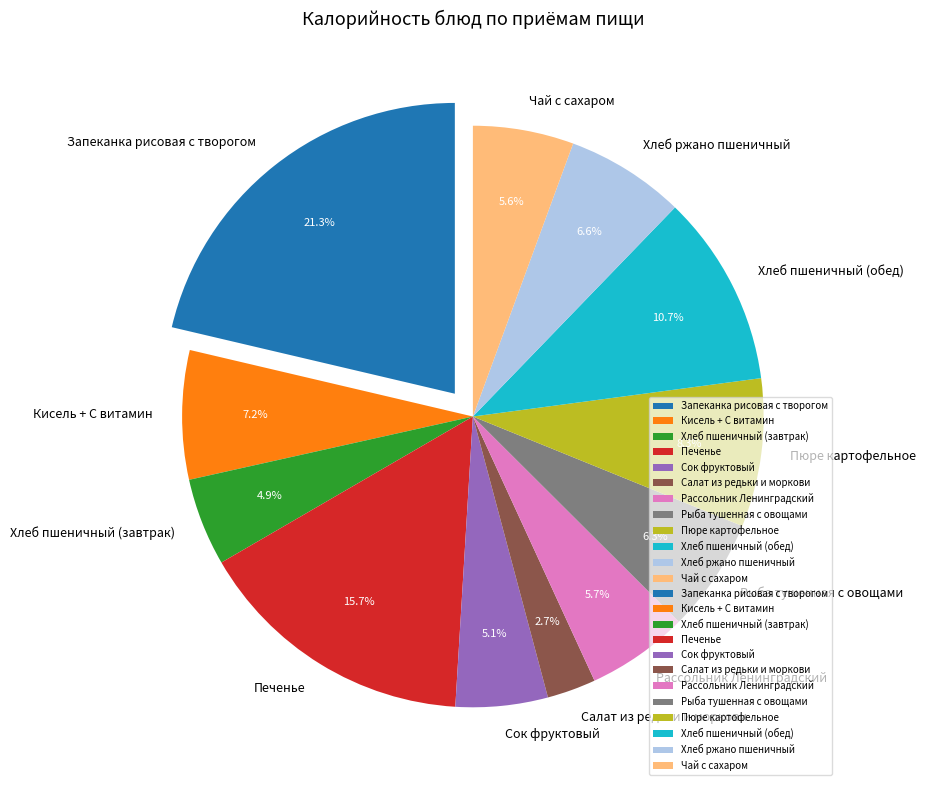

What is the ratio of the value at Чай с сахаром to the value at Кисель + С витамин?

0.8